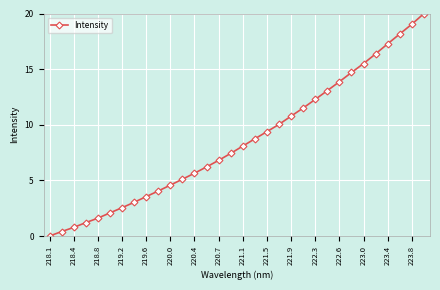

How many positive values are there?

31